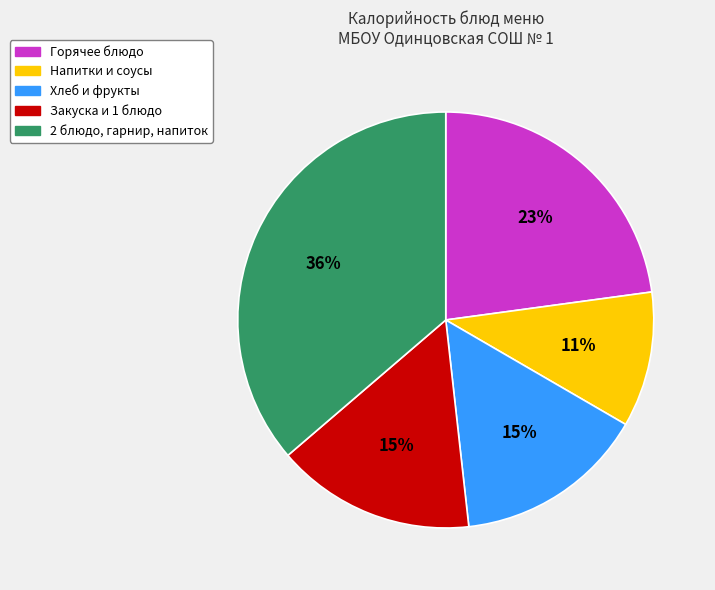

To the nearest percent, what is the average slice percentage?

20%